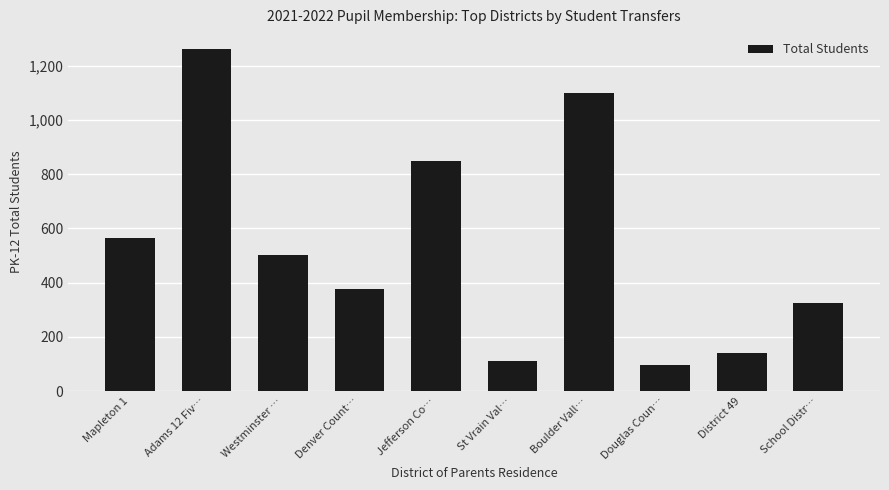

Reading left to right, list all the values displayed in this chart.

Mapleton 1=563	Adams 12 Fiv…=1261	Westminster …=502	Denver Count…=376	Jefferson Co…=848	St Vrain Val…=110	Boulder Vall…=1101	Douglas Coun…=96	District 49=139	School Distr…=326